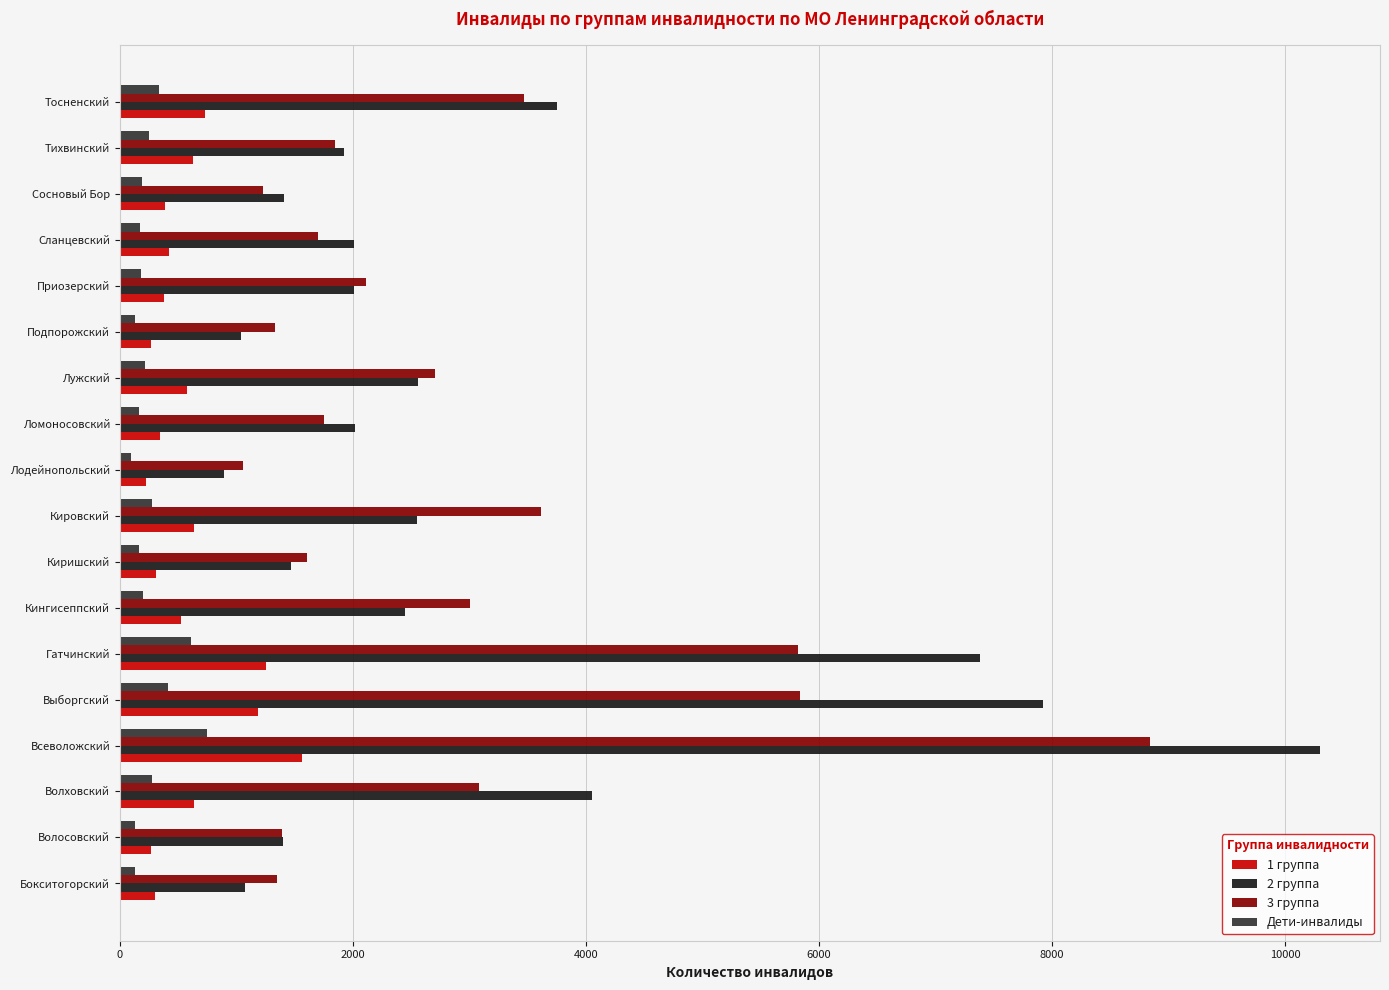

Which series has the largest total across all categories?

2 группа